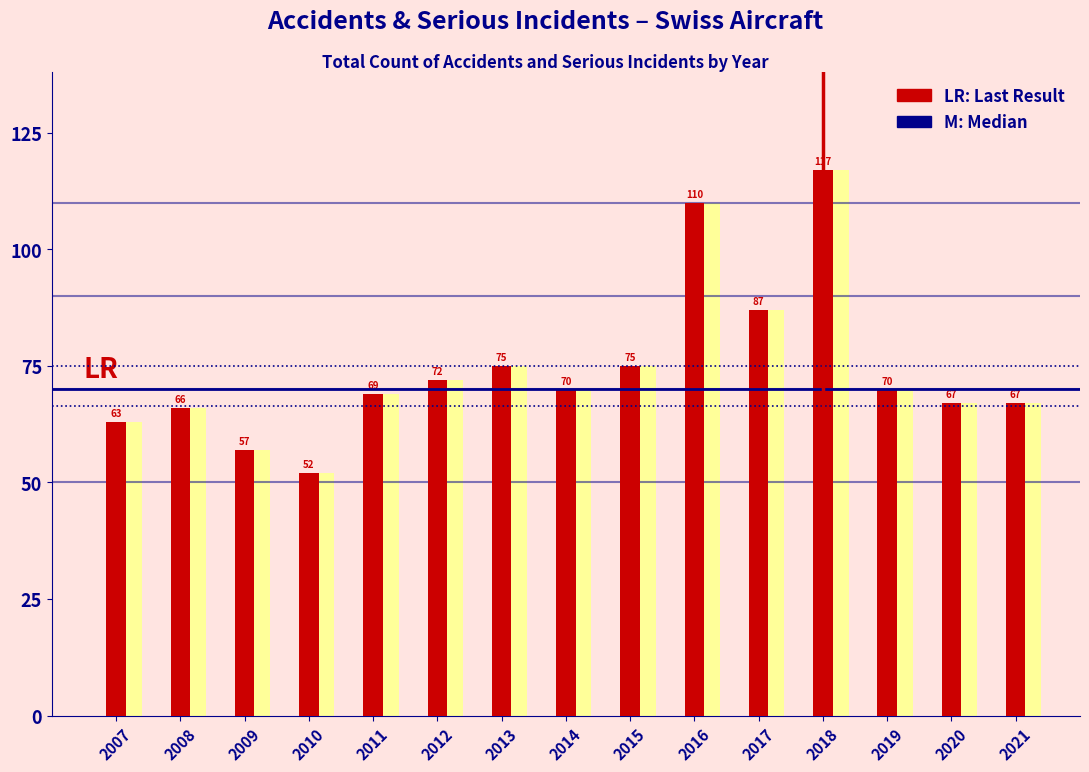

At which category is the sum across all series the highest?

2018